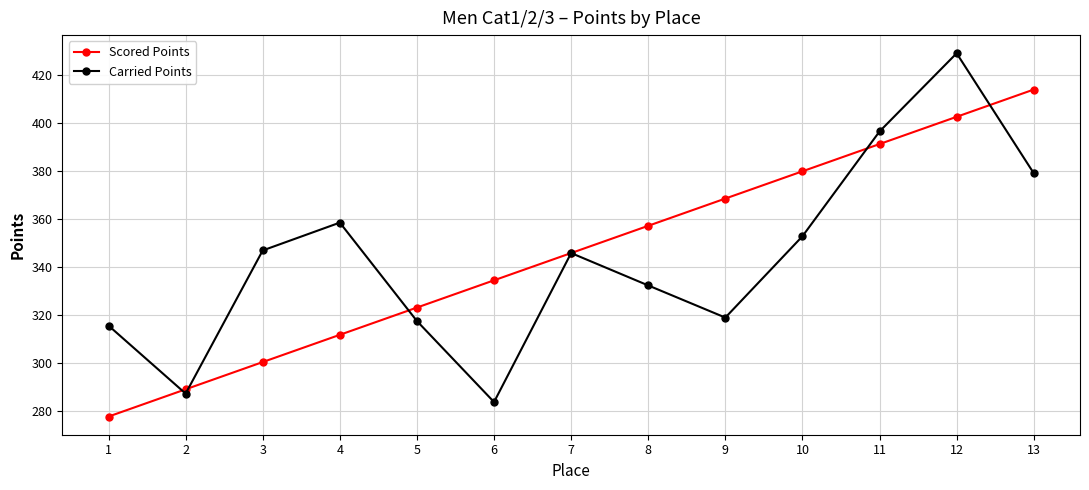

What value does the Carried Points series have at 10?

352.7